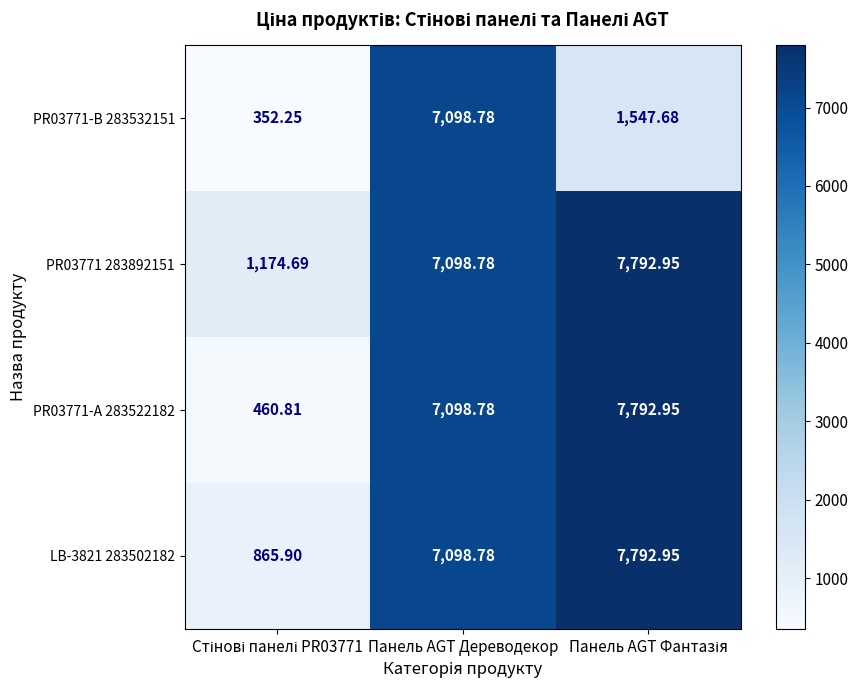

At which label does PR03771-B 283532151 first exceed 1547?

Панель AGT Дереводекор